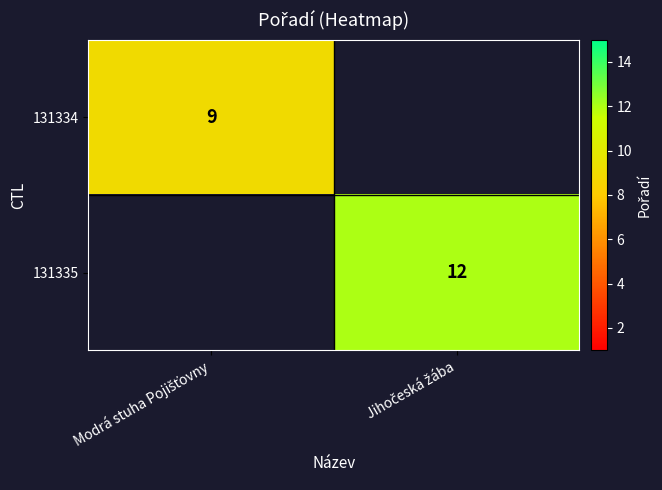

Is the value of 131335 at Modrá stuha Pojišťovny greater than the value of 131334 at Jihočeská žába?

No